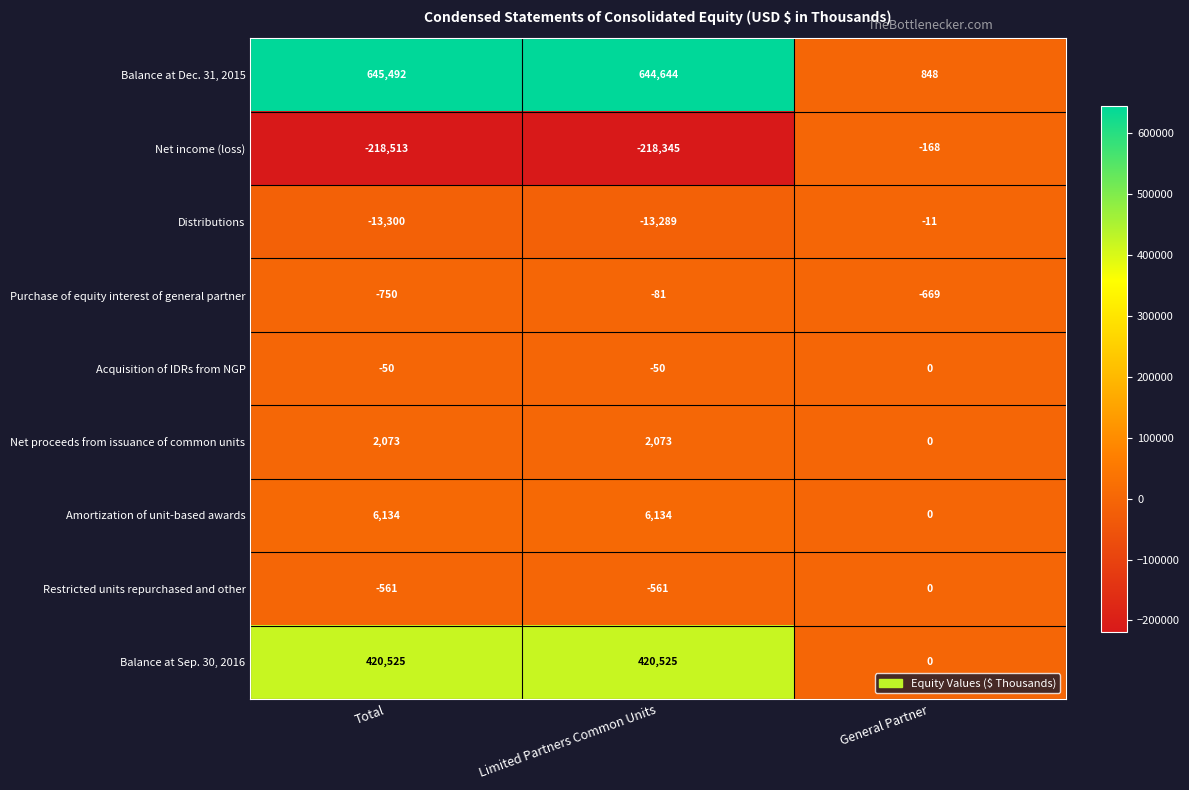

What is the difference between the Net income (loss) values at Limited Partners Common Units and General Partner?

218177